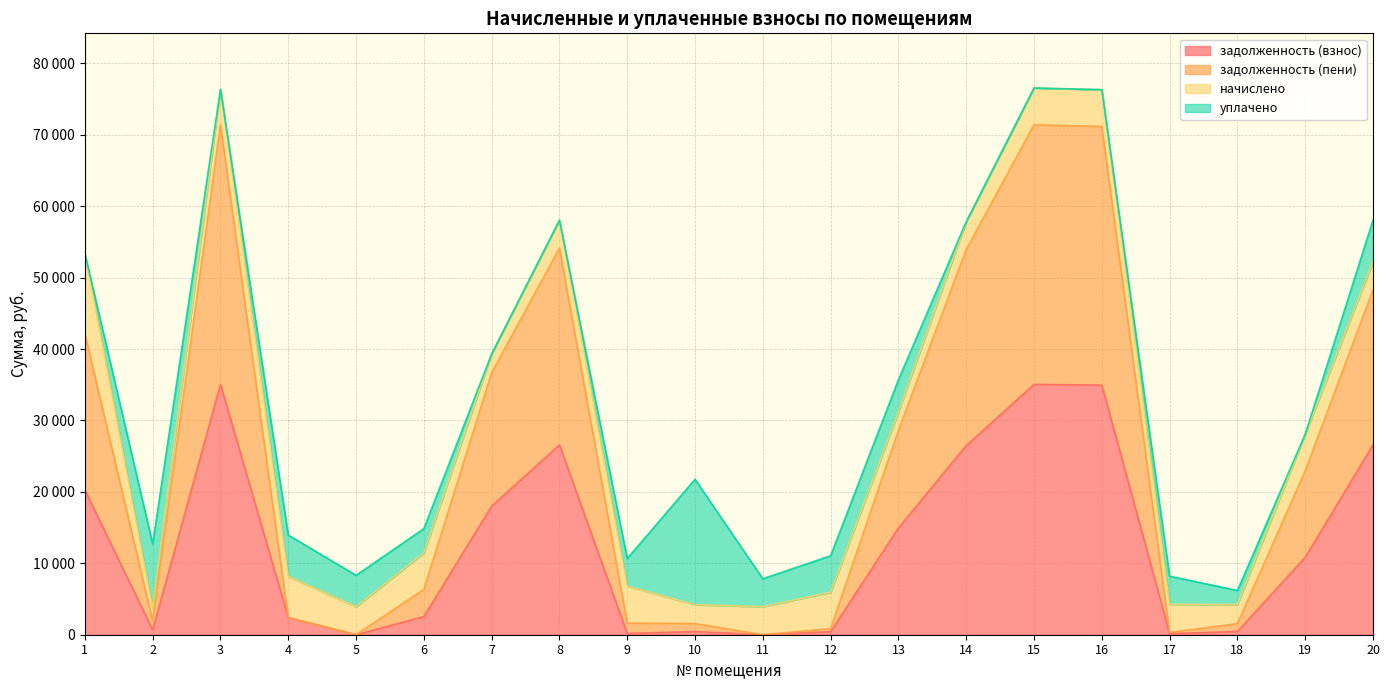

Is it true that задолженность (пени) equals 1969.4 at 2?

True